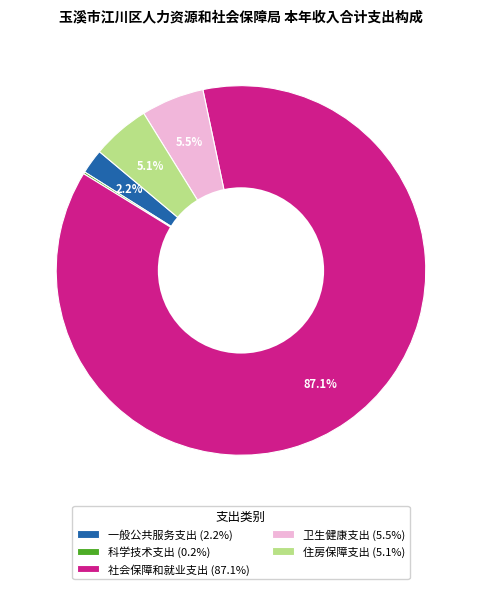

To the nearest percent, what is the combined percentage of 卫生健康支出 and 一般公共服务支出?

8%